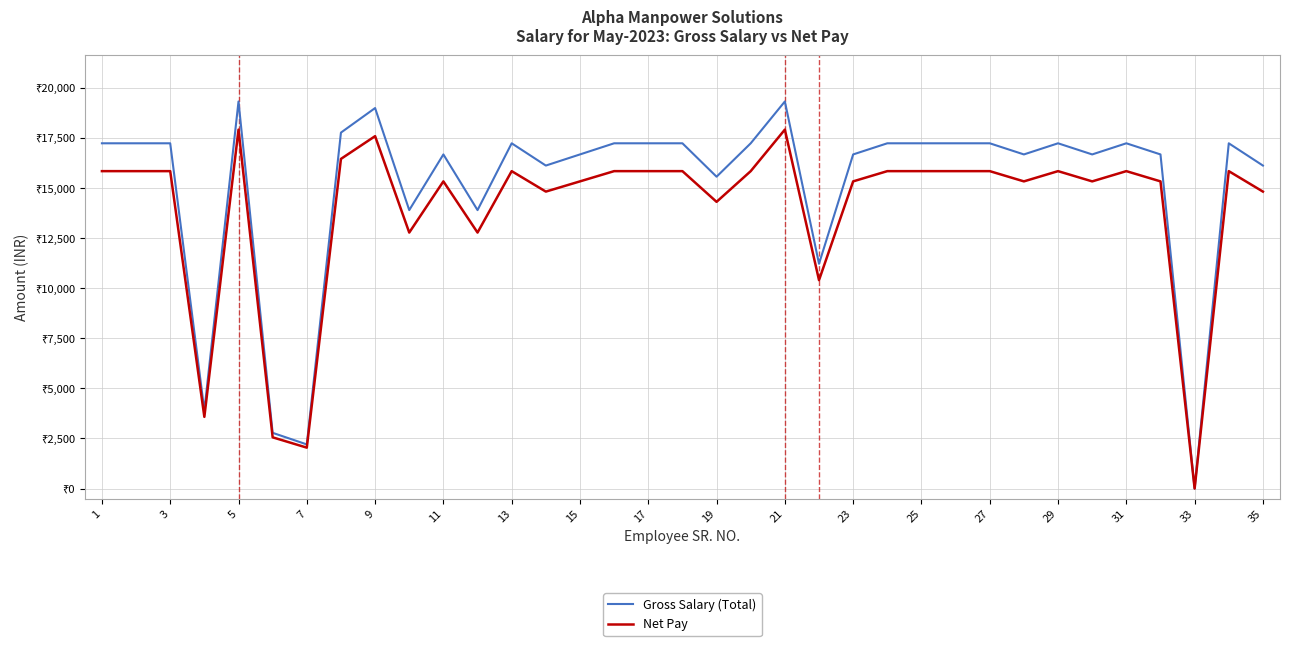

In Net Pay, how many points are higher than both neighbors (excluding endpoints)?

8